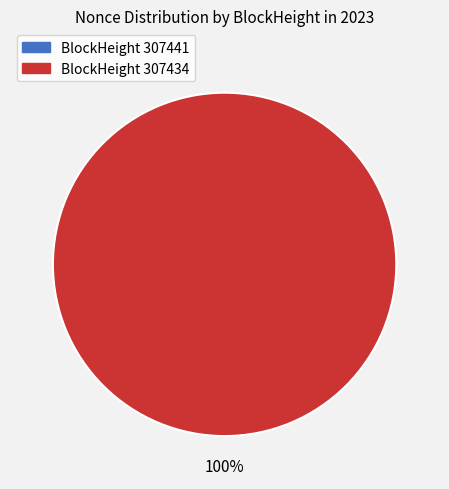

How many segments does this pie chart have?

2